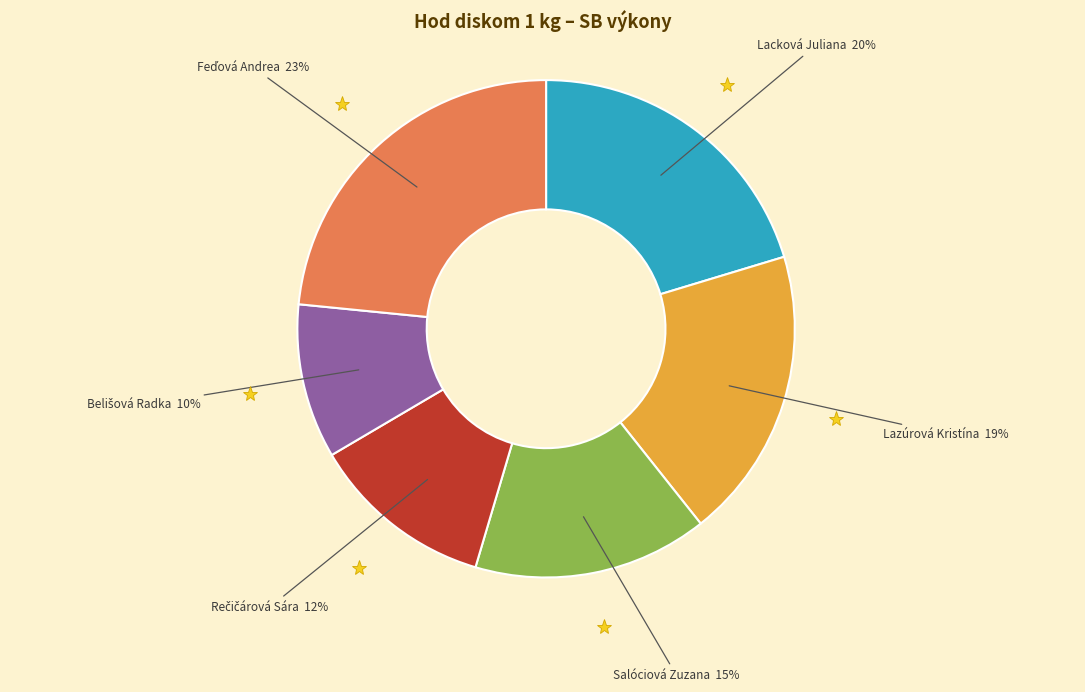

Is there a majority slice in this chart?

No